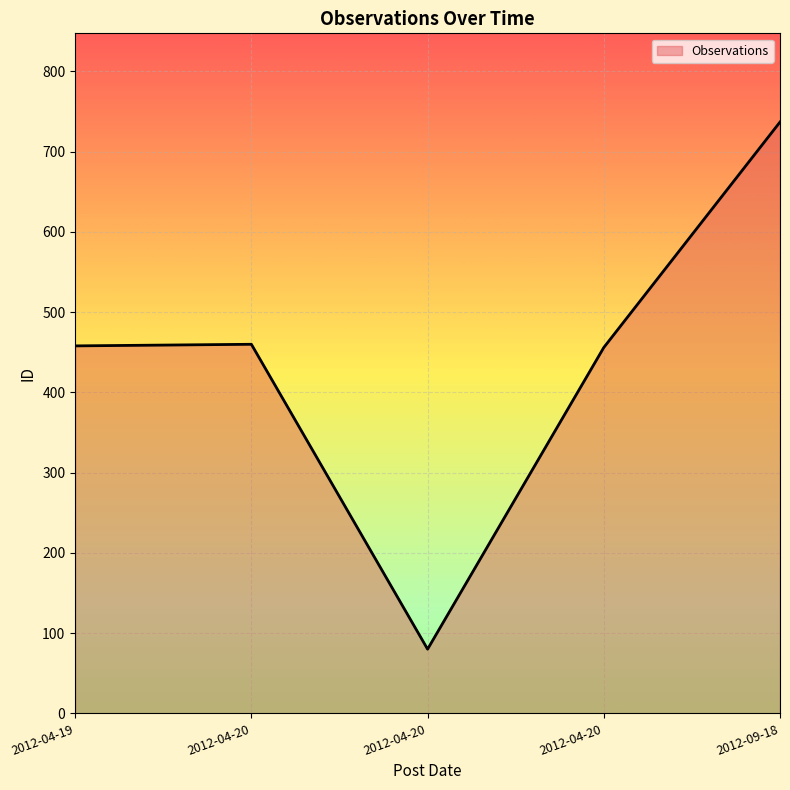

Reading left to right, transcribe all the data shown in this chart.

2012-04-19=458	2012-04-20=460	2012-04-20=80	2012-04-20=456	2012-09-18=737